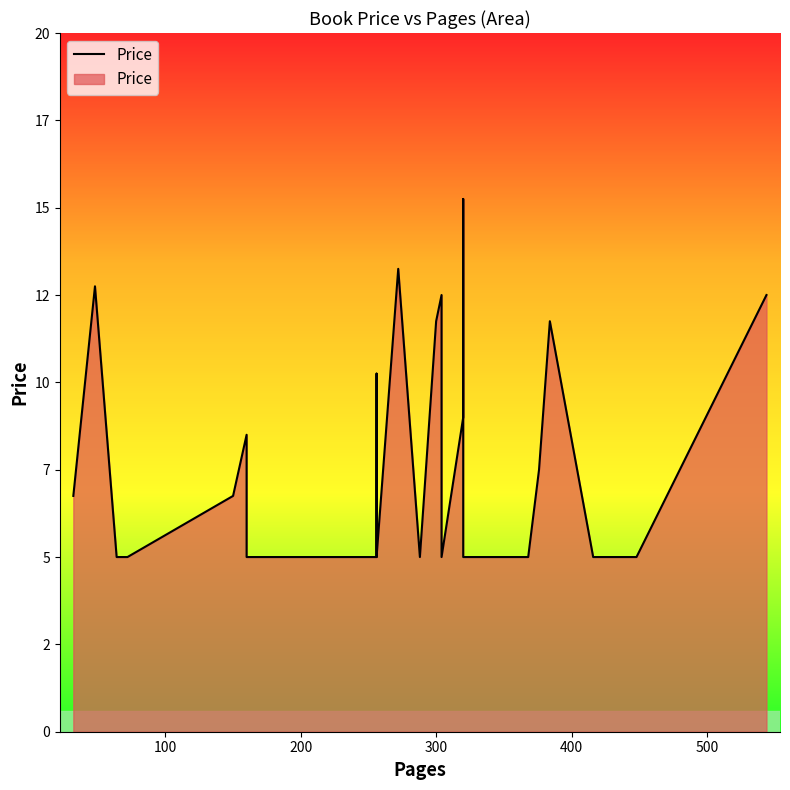

What is the difference between the second highest and second lowest values?

8.2